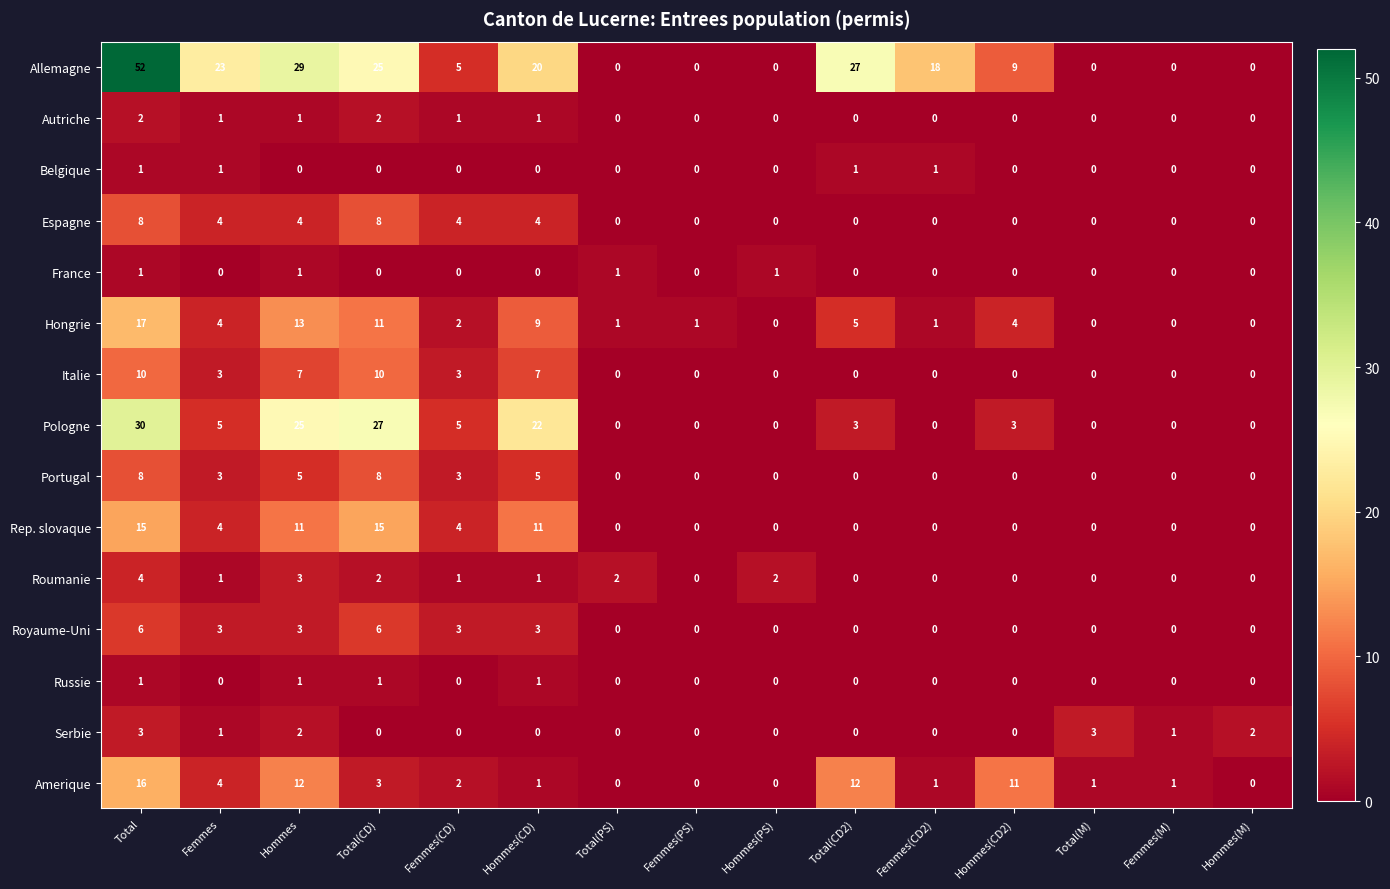

Which series has the widest spread of values?

Allemagne